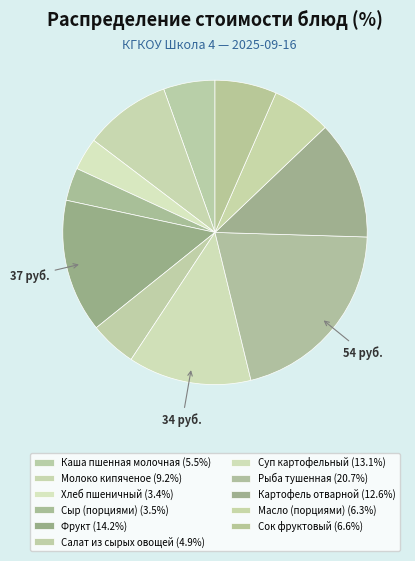

Which slice is the largest?

Рыба тушенная